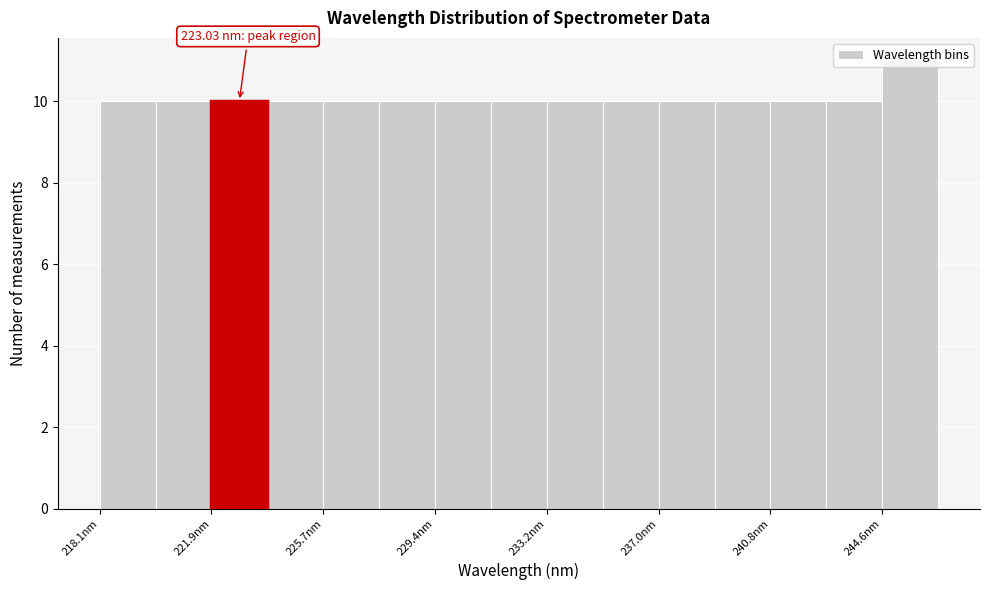

Read against the x-axis, roughly where is the centre of the tallest bar?

245.5